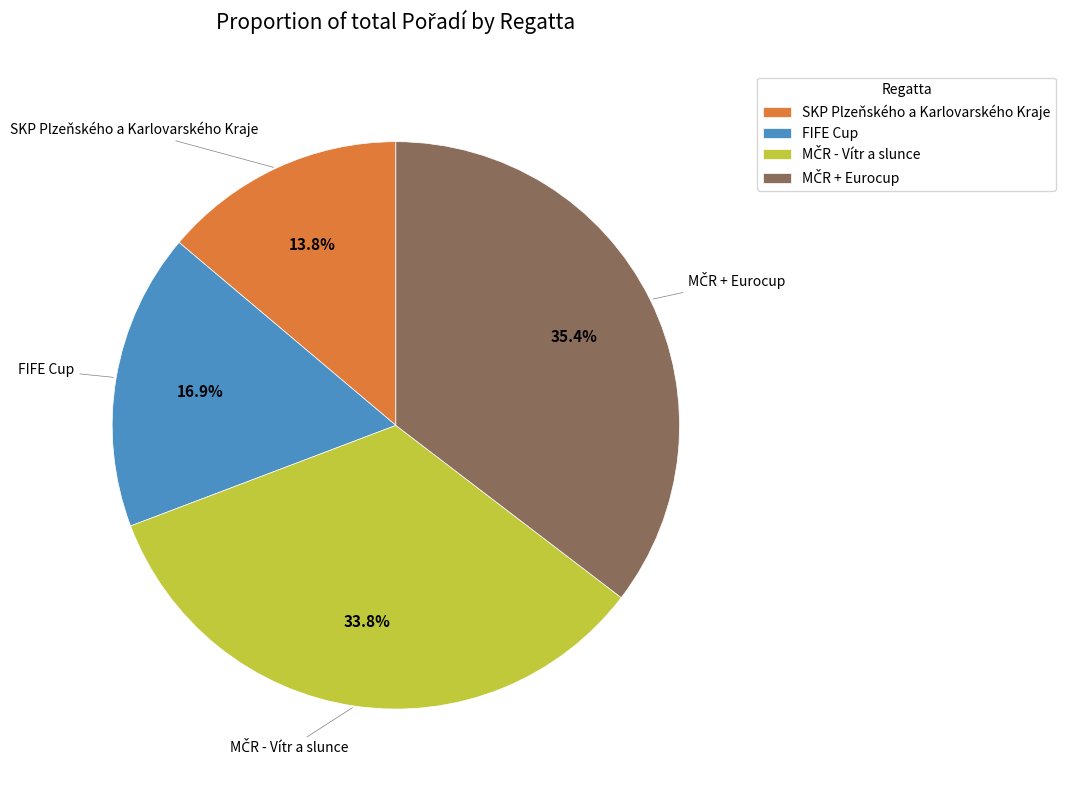

What is the smallest slice in the pie chart?

SKP Plzeňského a Karlovarského Kraje